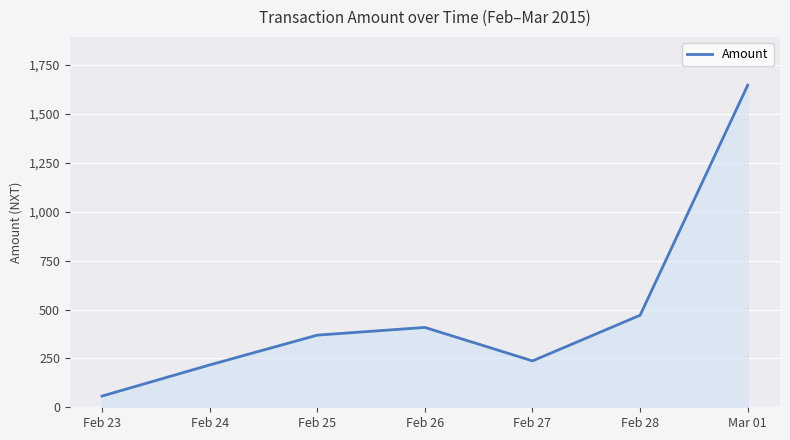

Is it true that the value at Feb 25 is 368.9?

True